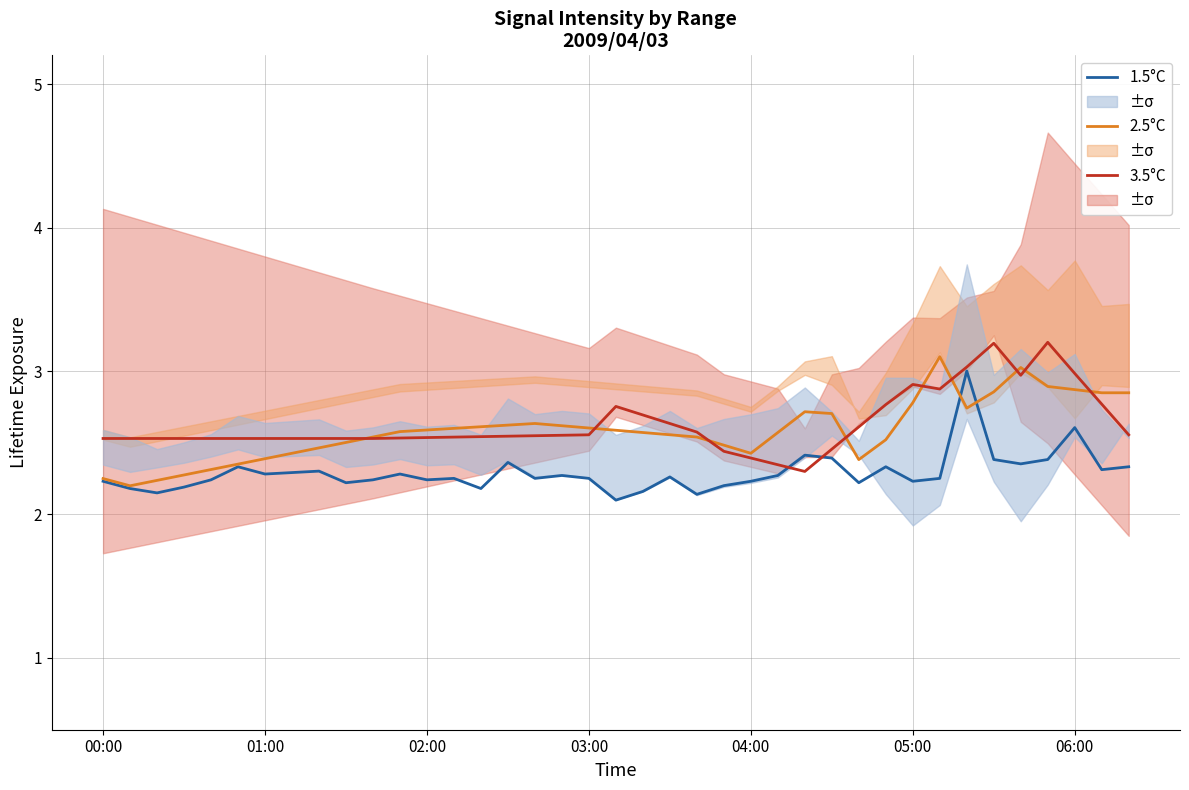

After their last crossing, which series has the higher values: 1.5°C or 2.5°C?

2.5°C